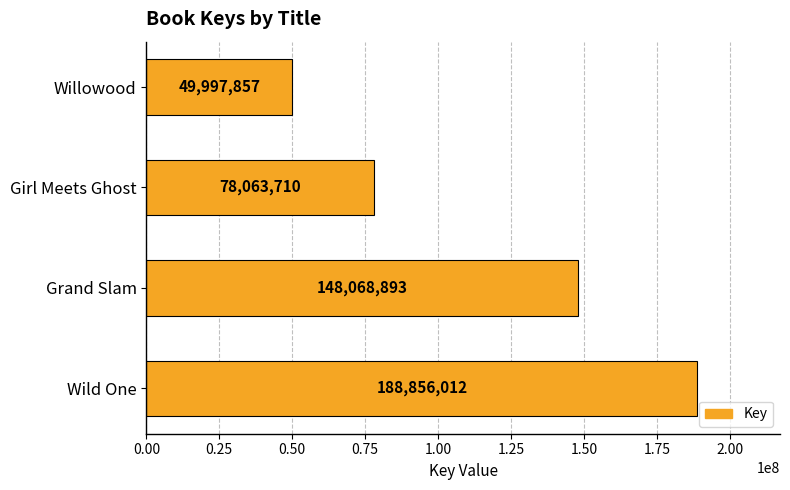

What is the difference between the maximum and minimum values?

138858155